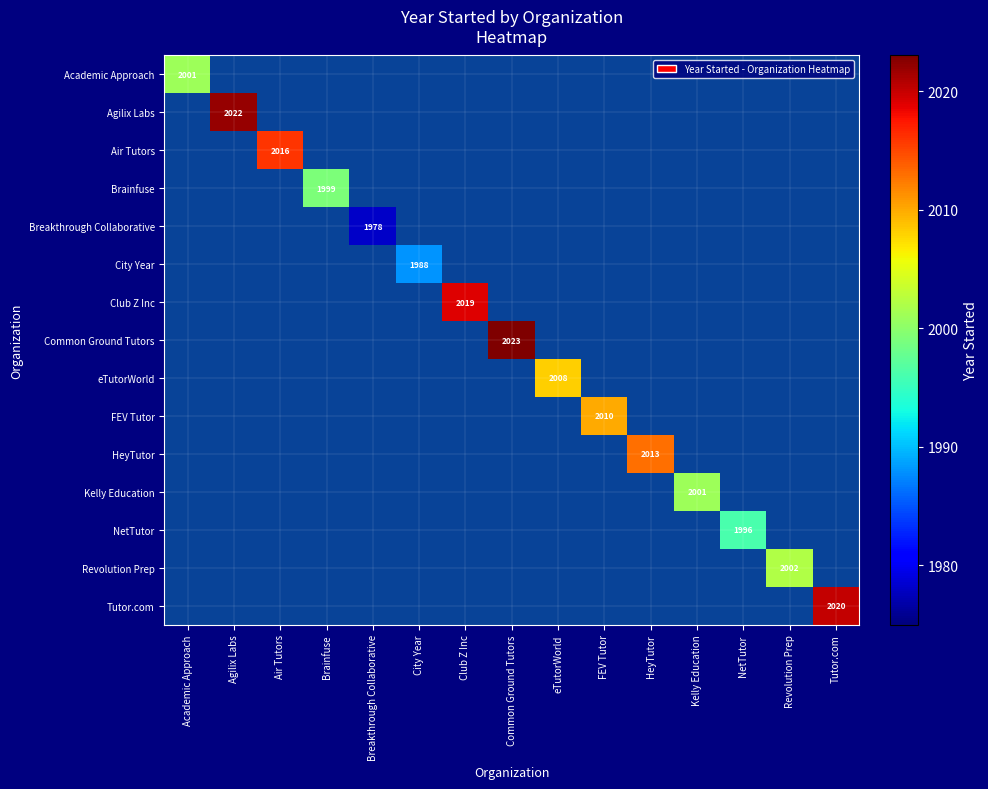

What is the total value across all series at Brainfuse?

1999